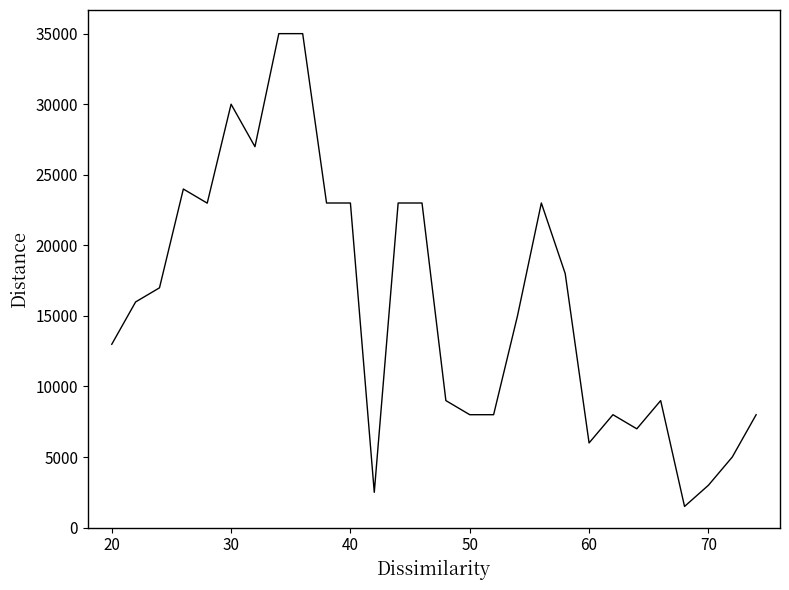

What is the minimum value shown in the chart?

1500